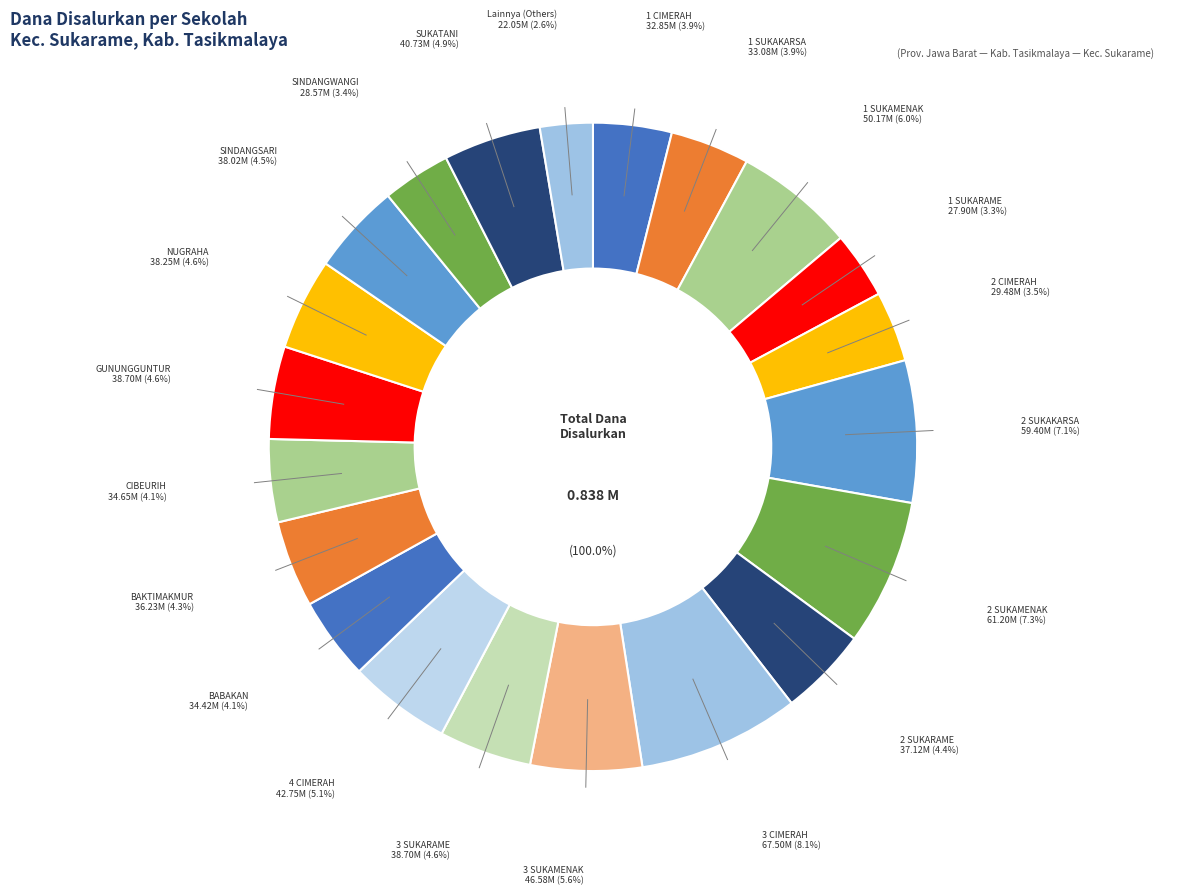

To the nearest percent, what is the difference between the SDN 1 CIMERAH and SDN NUGRAHA slice percentages?

1%